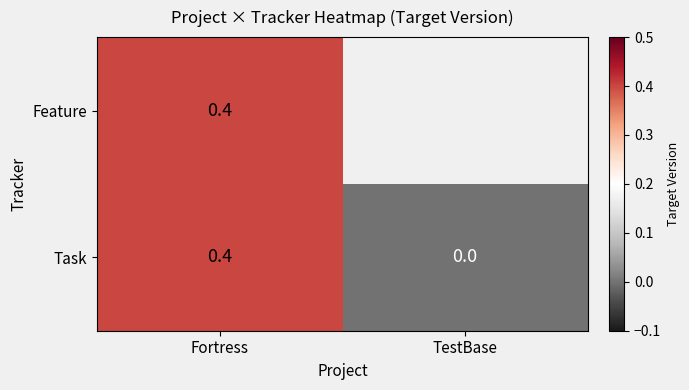

Where is Task nearest to the value 0?

TestBase